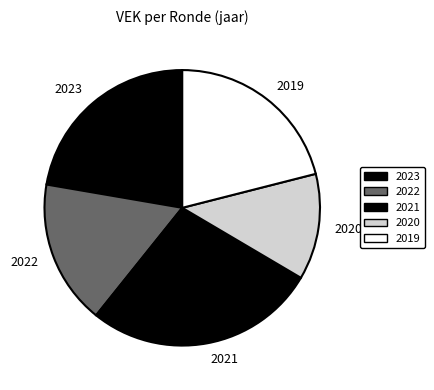

Between 2019 and 2021, which is larger?

2021